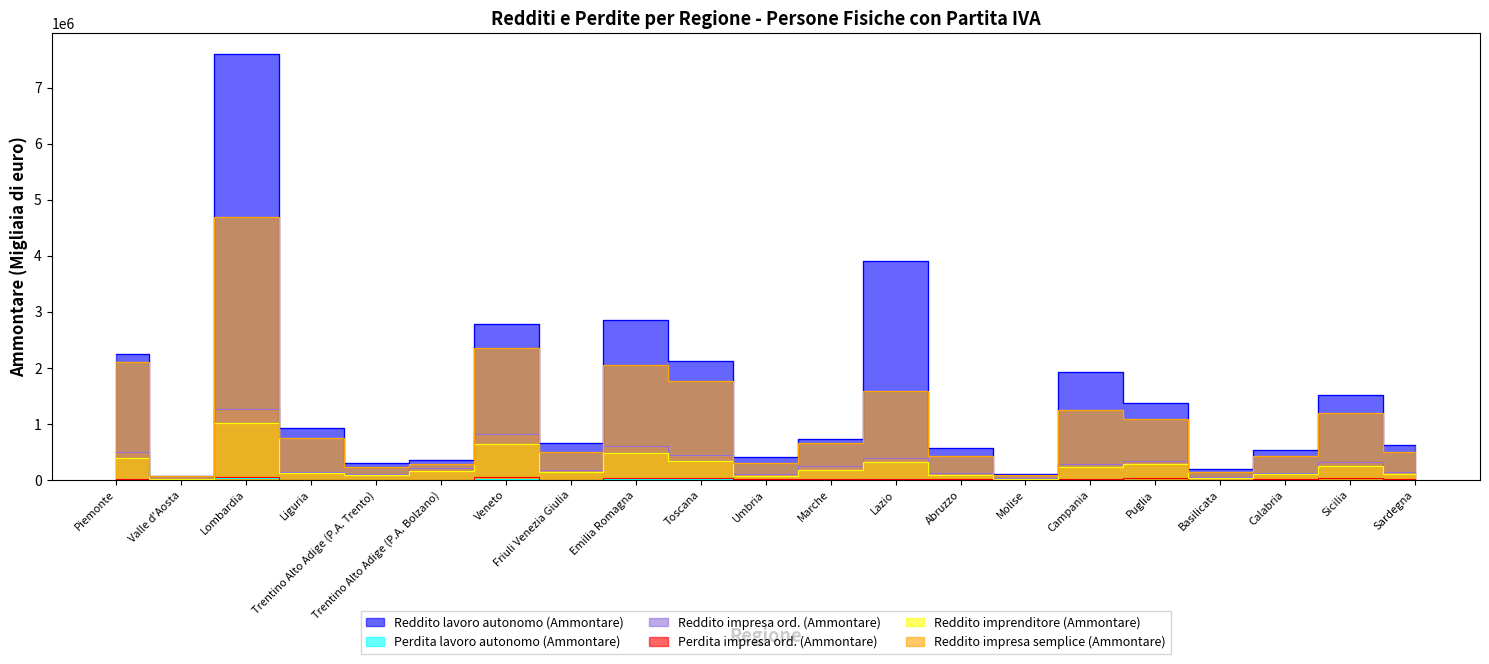

What is the average value of the Reddito lavoro autonomo (Ammontare) series?

1513496